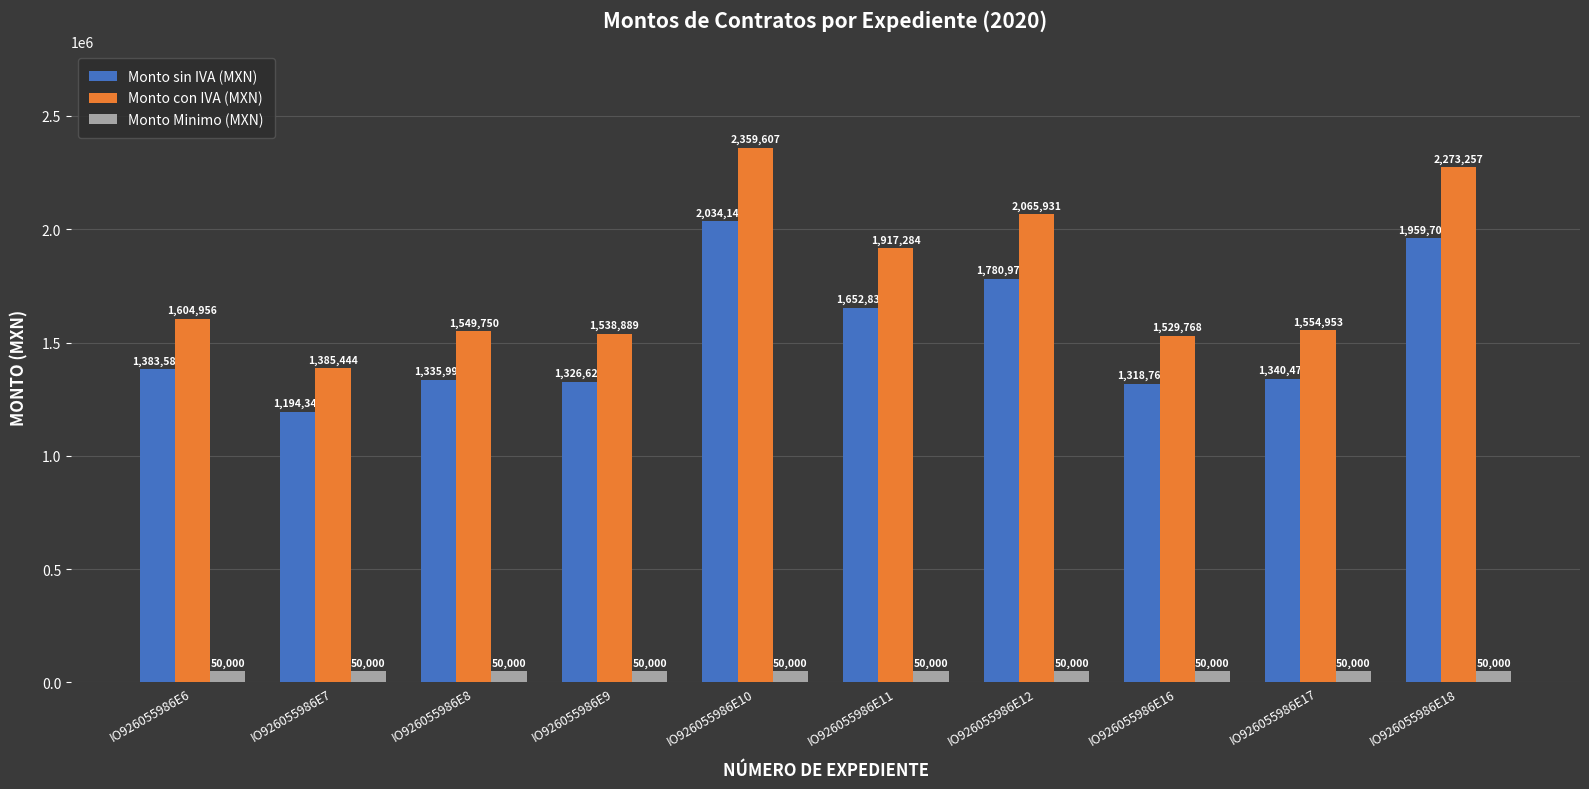

True or false: Monto con IVA (MXN) has a value of 1538888.8 at IO926055986E9.

True